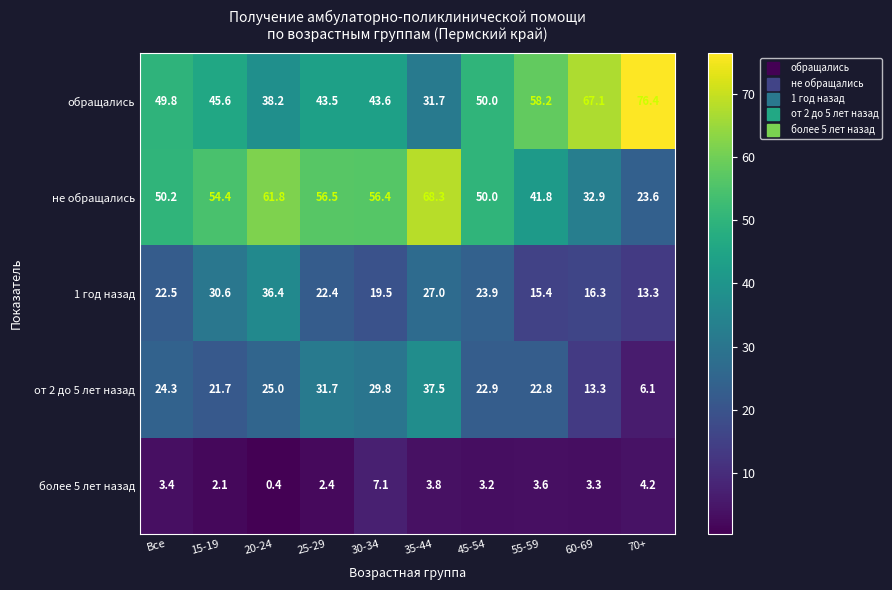

The value of 1 год назад at 45-54 is 23.9. True or false?

True